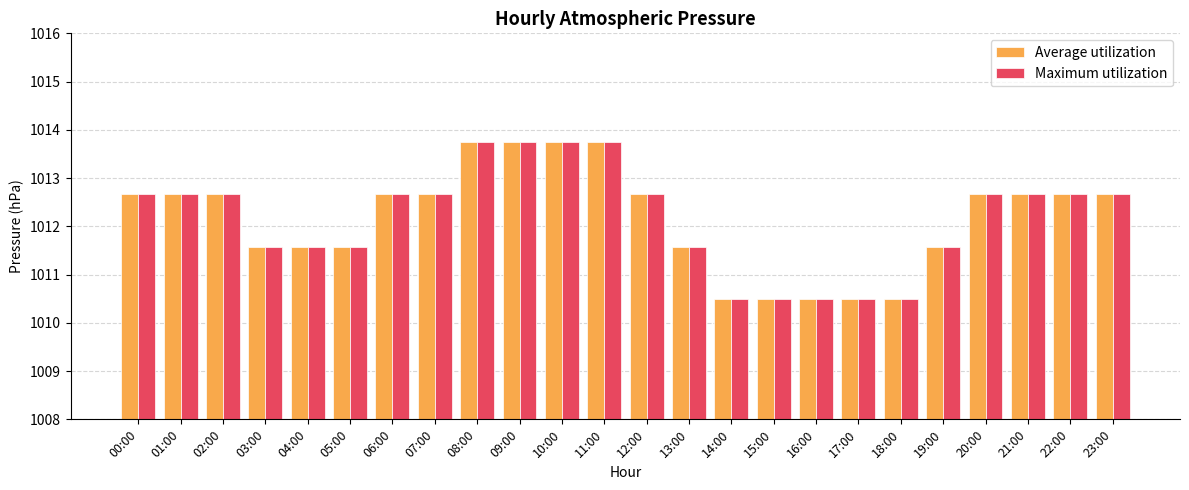

Reading right to left, what are all the values shown in this chart?

Average utilization: 23:00=1012.7	22:00=1012.7	21:00=1012.7	20:00=1012.7	19:00=1011.6	18:00=1010.5	17:00=1010.5	16:00=1010.5	15:00=1010.5	14:00=1010.5	13:00=1011.6	12:00=1012.7	11:00=1013.8	10:00=1013.8	09:00=1013.8	08:00=1013.8	07:00=1012.7	06:00=1012.7	05:00=1011.6	04:00=1011.6	03:00=1011.6	02:00=1012.7	01:00=1012.7	00:00=1012.7
Maximum utilization: 23:00=1012.7	22:00=1012.7	21:00=1012.7	20:00=1012.7	19:00=1011.6	18:00=1010.5	17:00=1010.5	16:00=1010.5	15:00=1010.5	14:00=1010.5	13:00=1011.6	12:00=1012.7	11:00=1013.8	10:00=1013.8	09:00=1013.8	08:00=1013.8	07:00=1012.7	06:00=1012.7	05:00=1011.6	04:00=1011.6	03:00=1011.6	02:00=1012.7	01:00=1012.7	00:00=1012.7